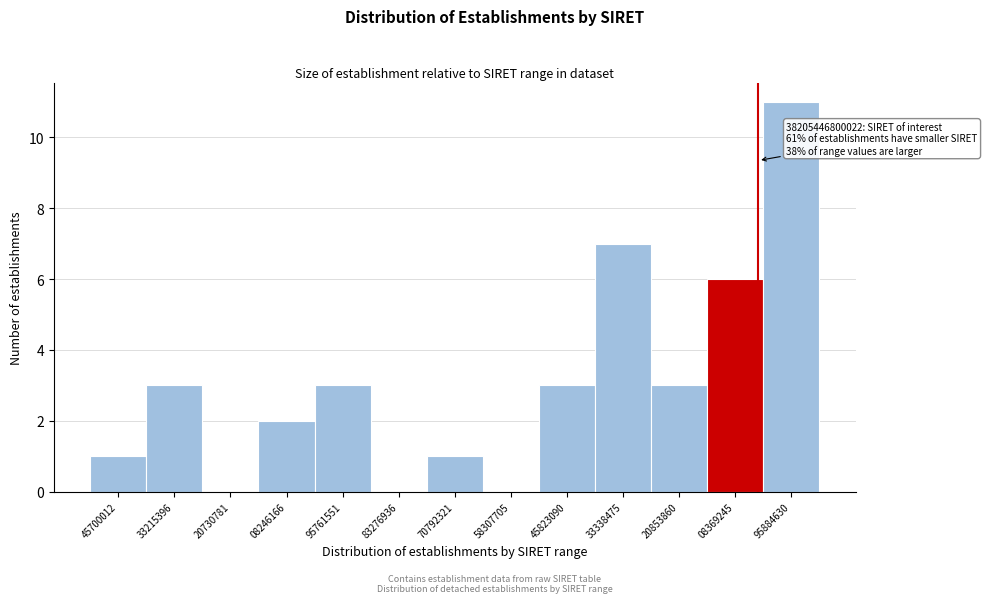

Reading left to right, list all the values displayed in this chart.

45700012=1	33215396=3	20730781=0	08246166=2	95761551=3	83276936=0	70792321=1	58307705=0	45823090=3	33338475=7	20853860=3	08369245=6	95884630=11